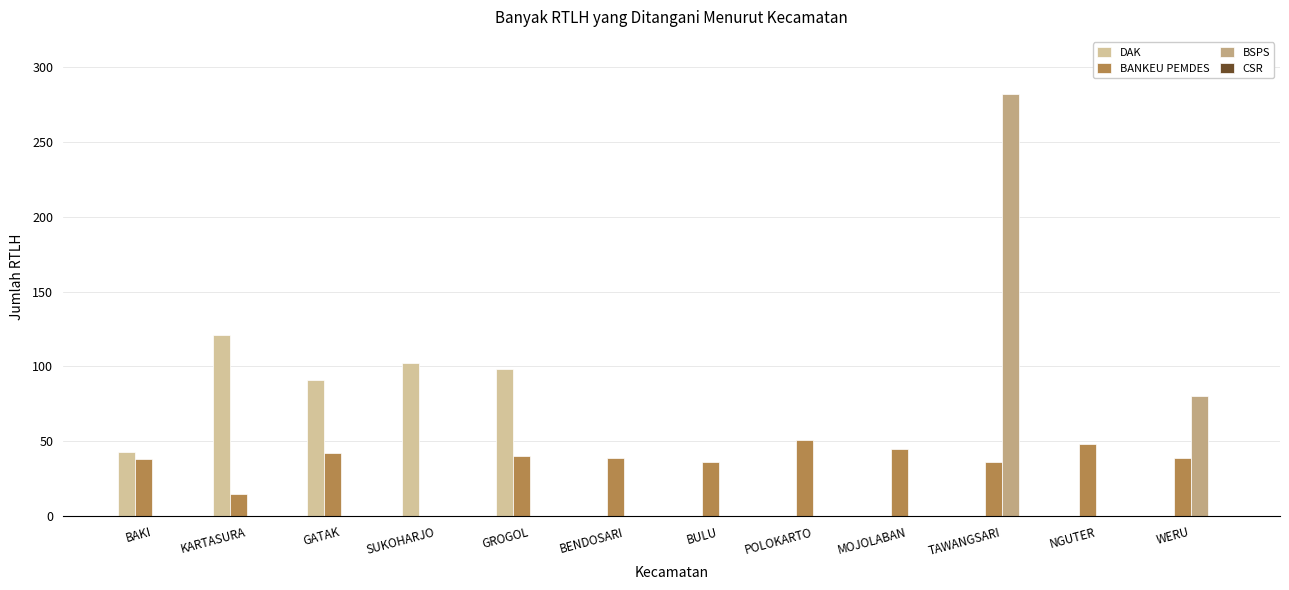

What is the greatest value displayed?

282